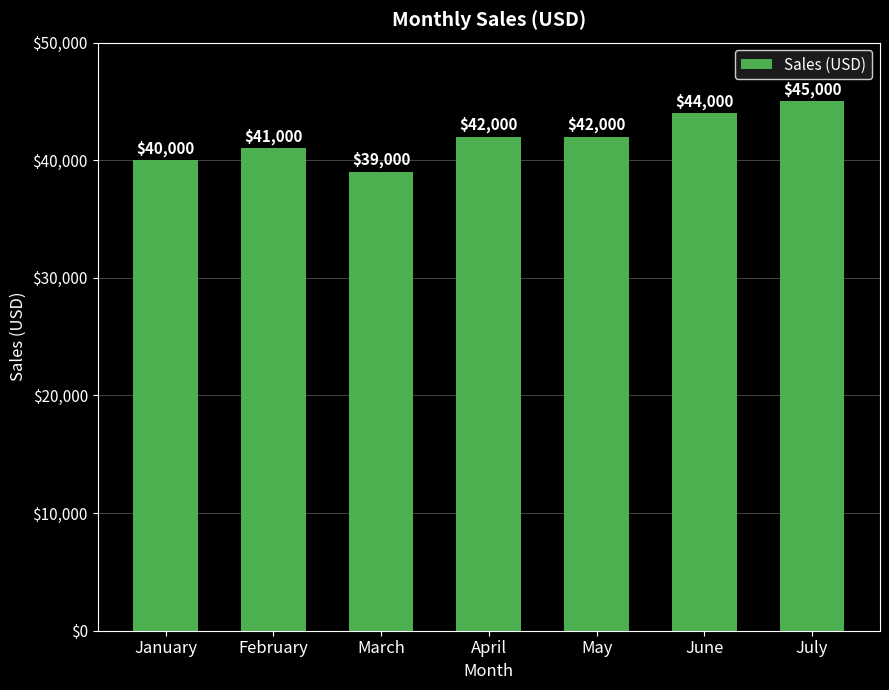

What is the change in value from March to May?

+3000